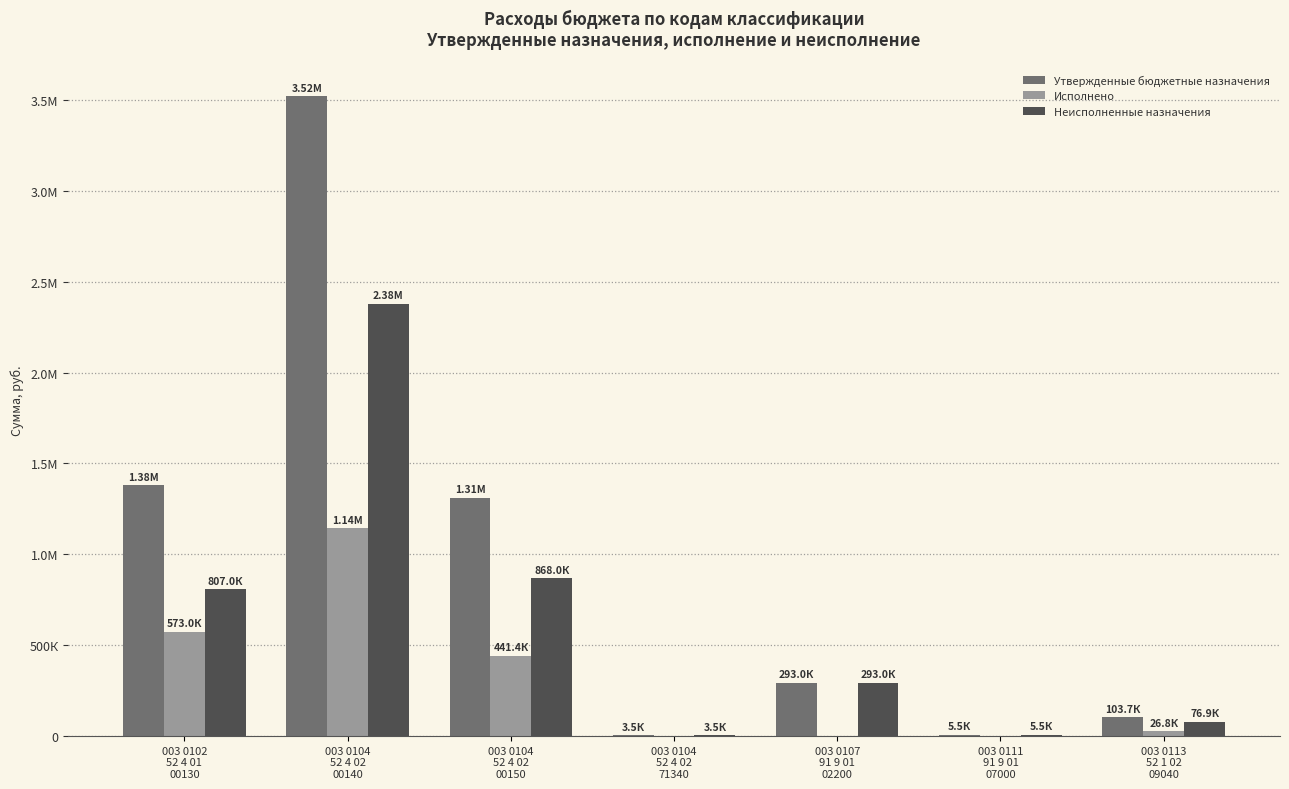

What is the total value across all series at 003 0104
52 4 02
00150?

2618783.5